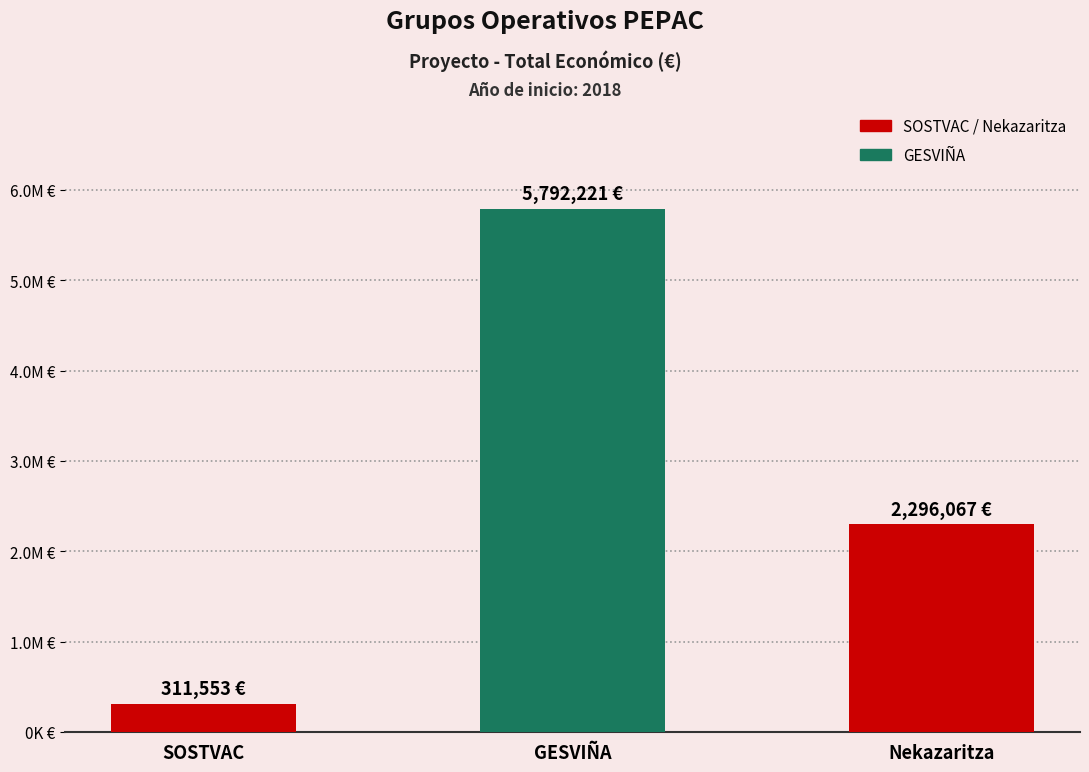

Which label corresponds to the smallest value in the chart?

SOSTVAC